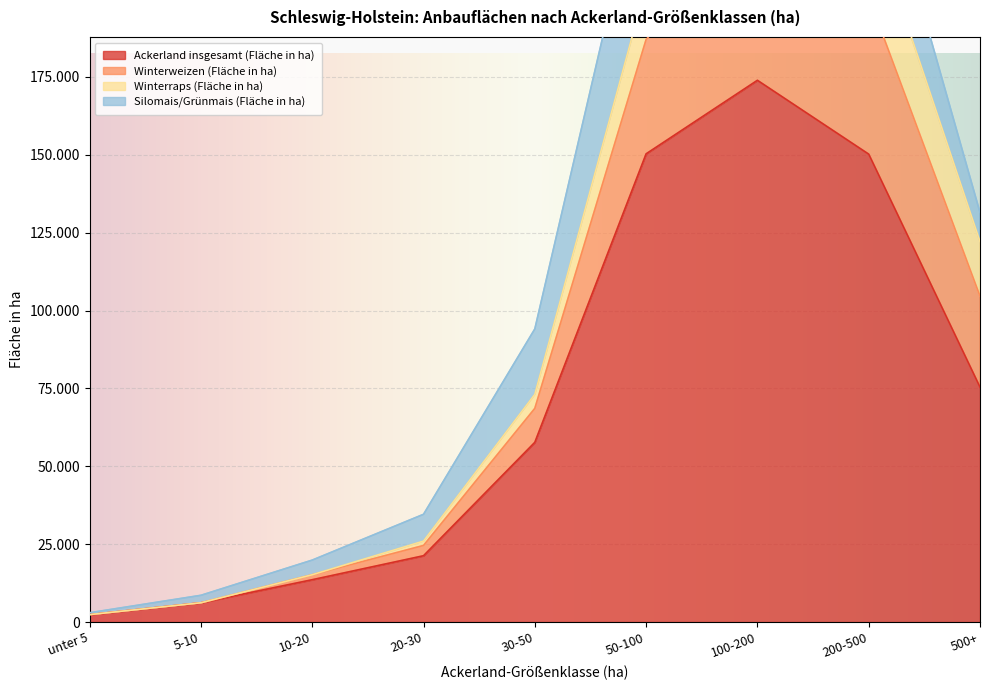

Which category has the lowest value across all series?

unter 5